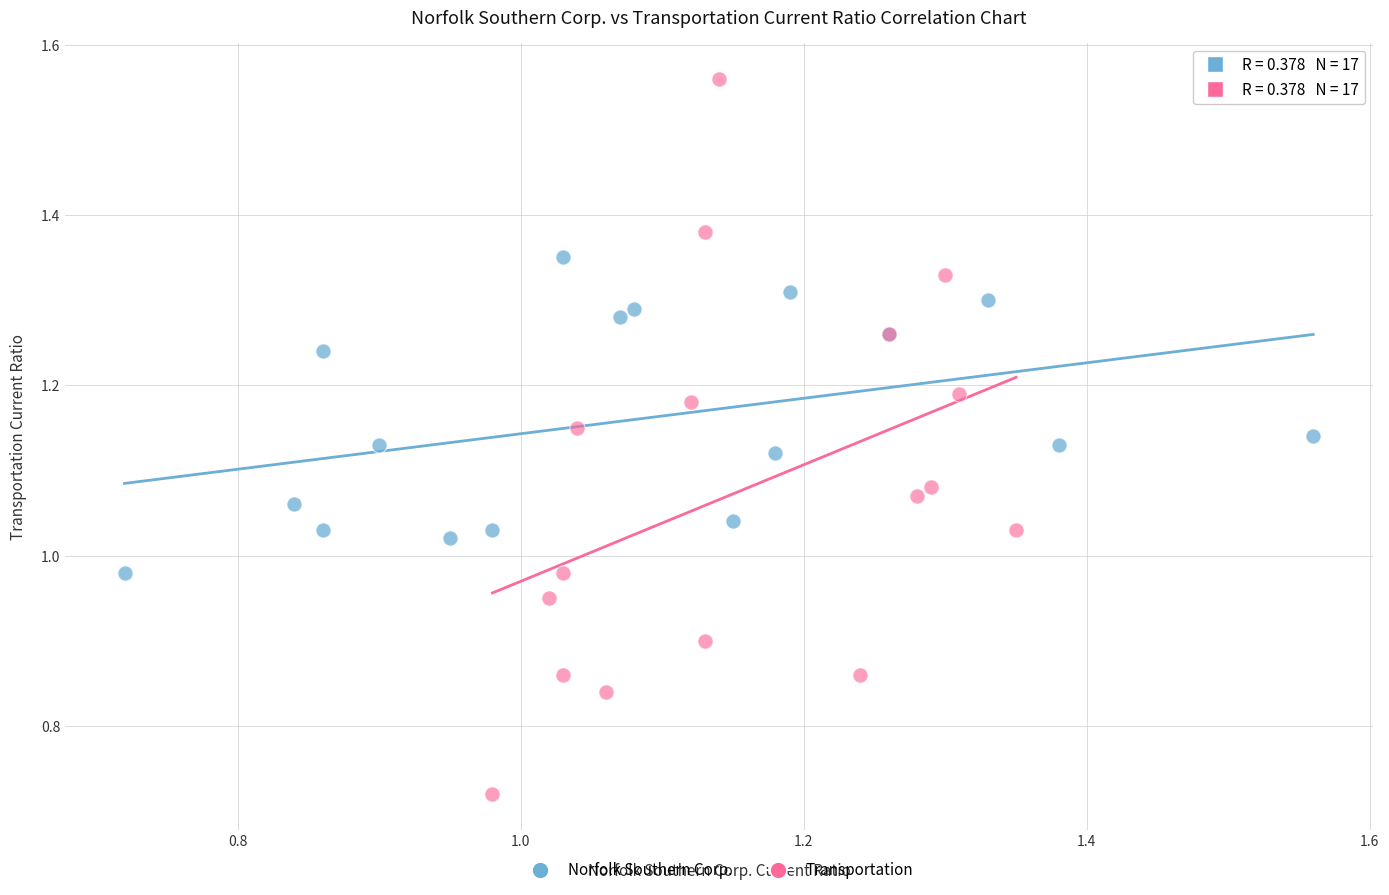

Which series reaches the maximum Y coordinate?

Transportation